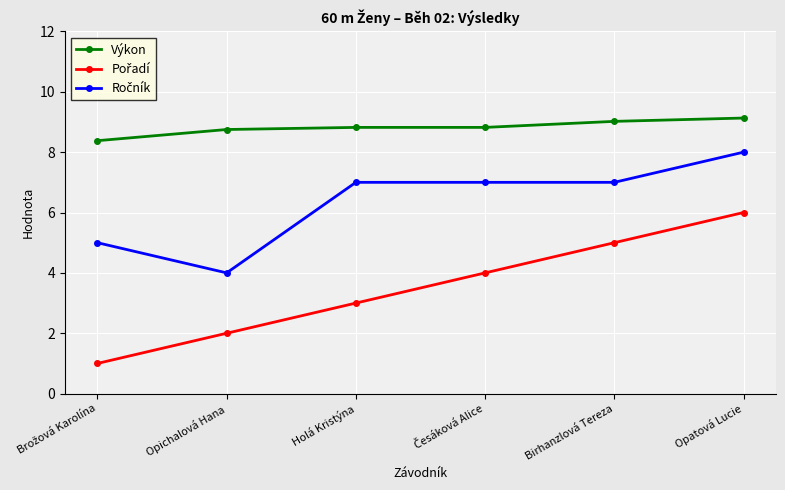

What is the smallest value displayed?

1.0